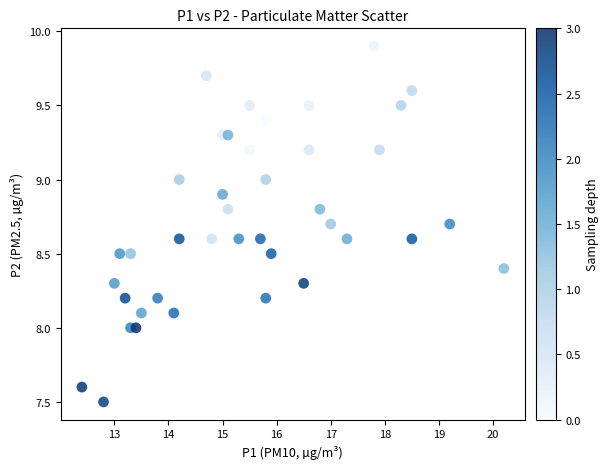

What is the range of Y values (max minus min)?

2.4